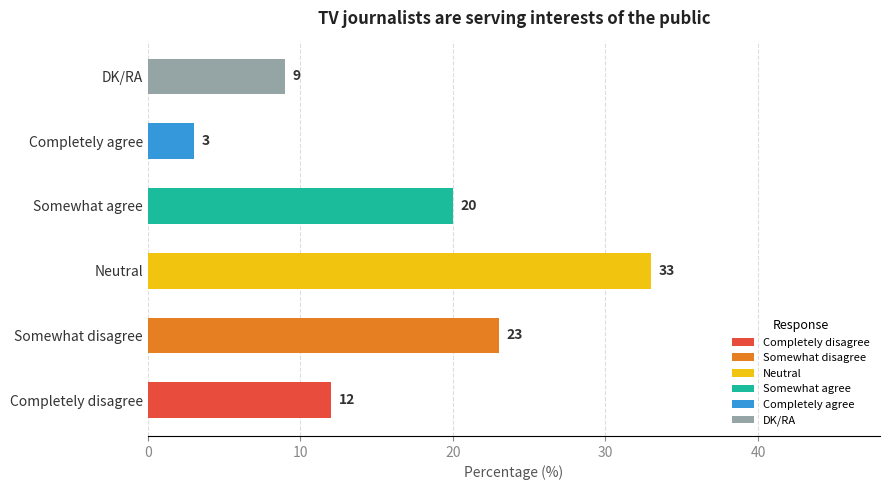

List the labels in order of value, smallest first.

Completely agree, DK/RA, Completely disagree, Somewhat agree, Somewhat disagree, Neutral